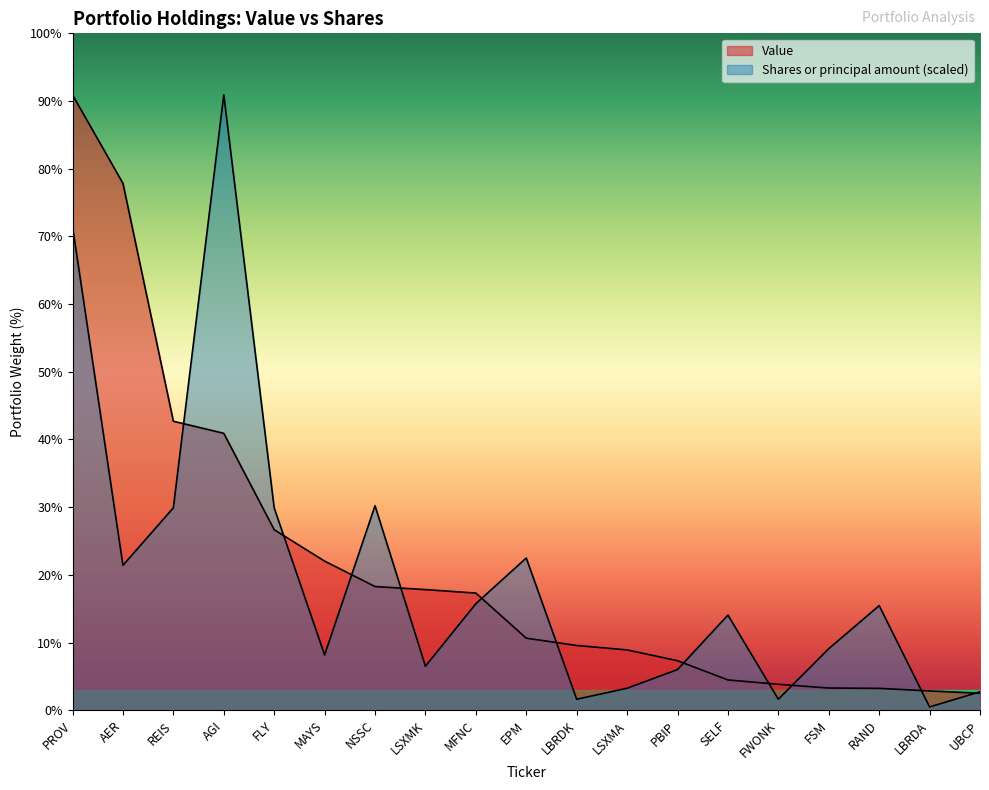

Which series ends up on top after the final intersection of Value and Shares or principal amount?

Shares or principal amount